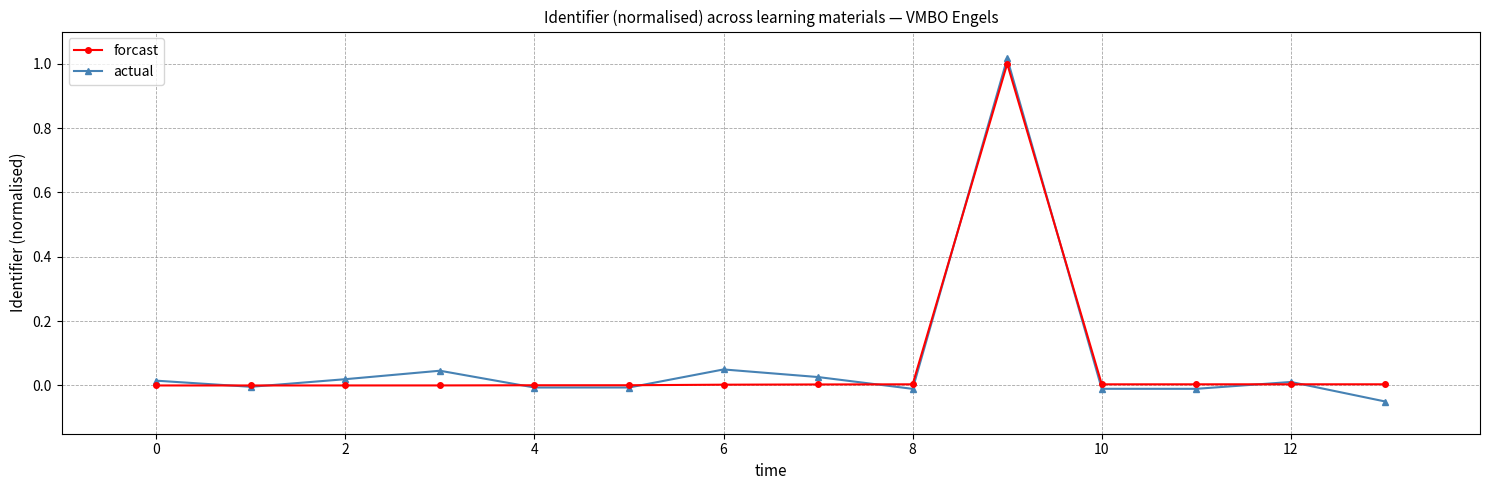

True or false: forcast has more than 0 interior local peaks.

True